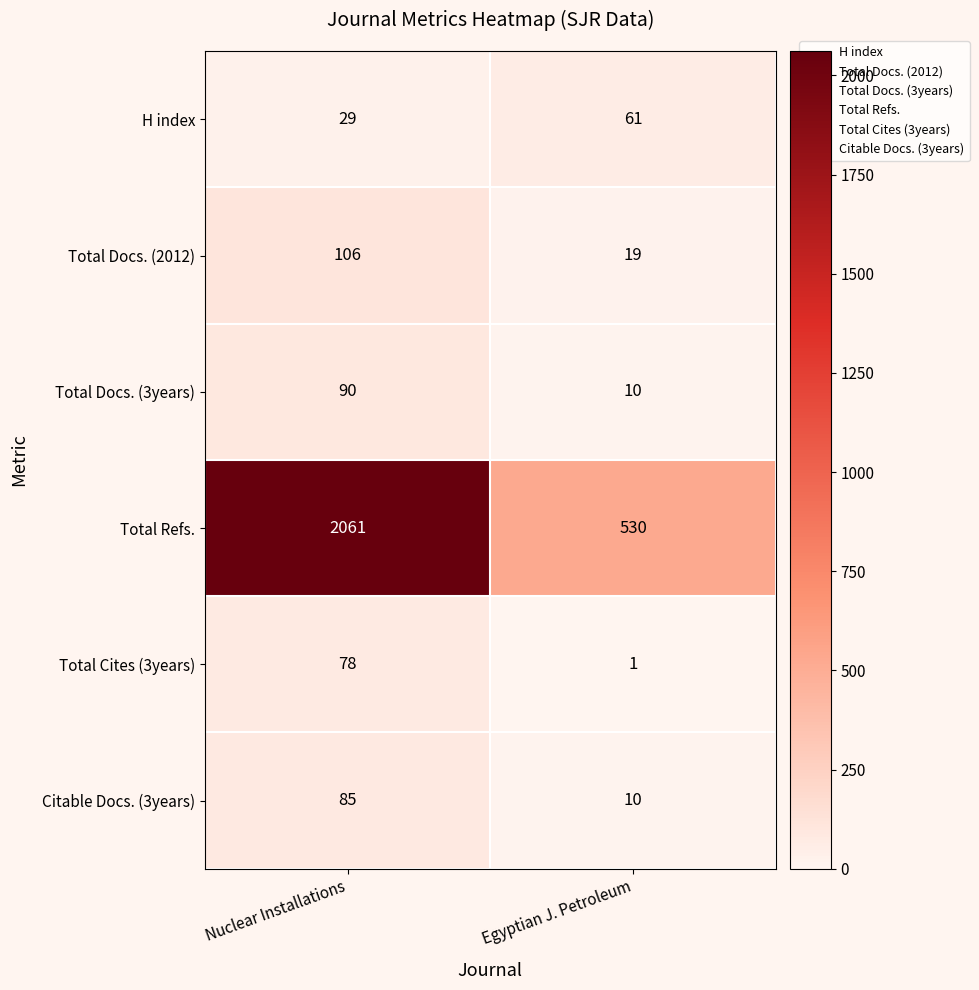

Rank the series by their maximum value, from lowest to highest.

H index, Total Cites (3years), Citable Docs. (3years), Total Docs. (3years), Total Docs. (2012), Total Refs.